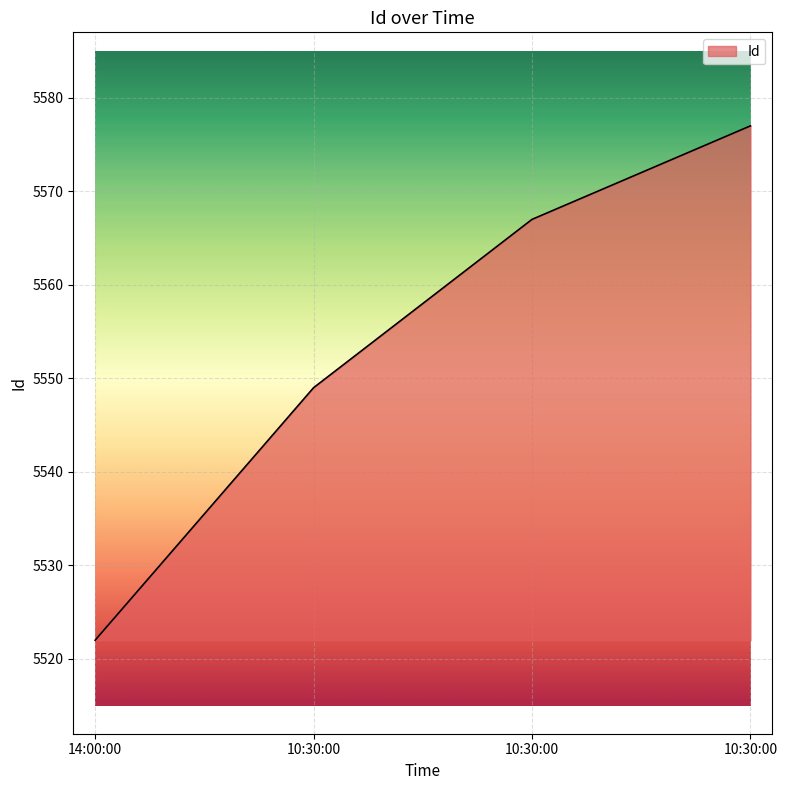

Rank the categories by value from lowest to highest.

14:00:00, 10:30:00, 10:30:00, 10:30:00